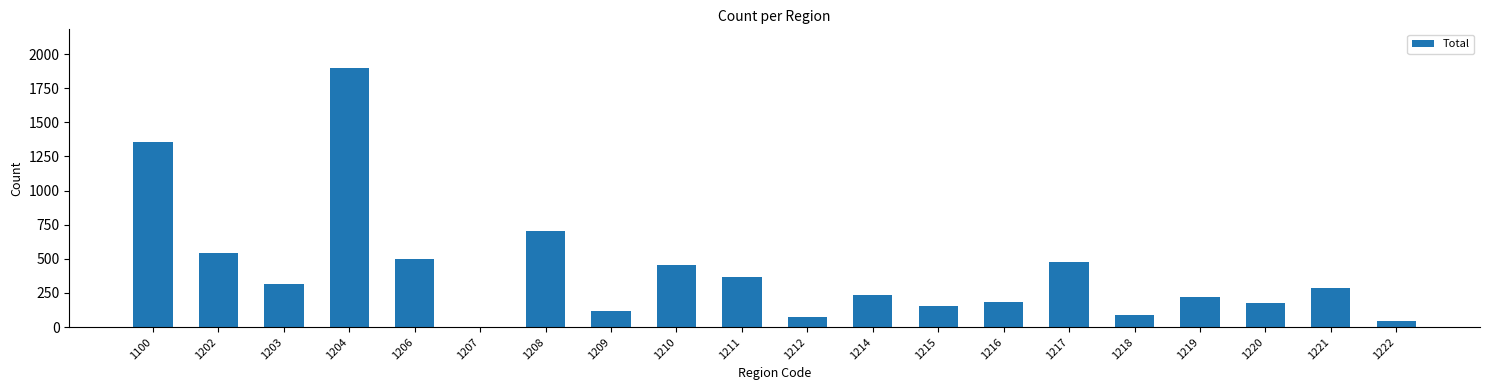

Between 1204 and 1100, which is larger?

1204